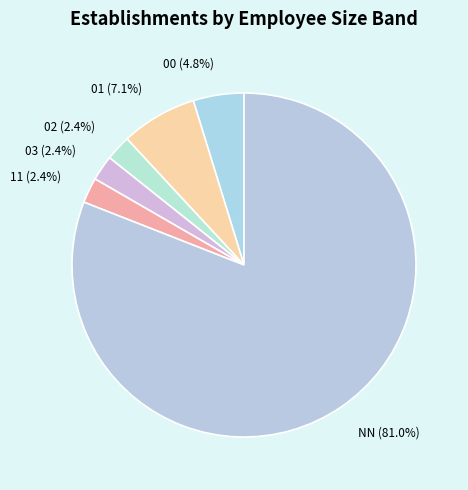

Do 01 and 11 together represent more than half of the pie?

No